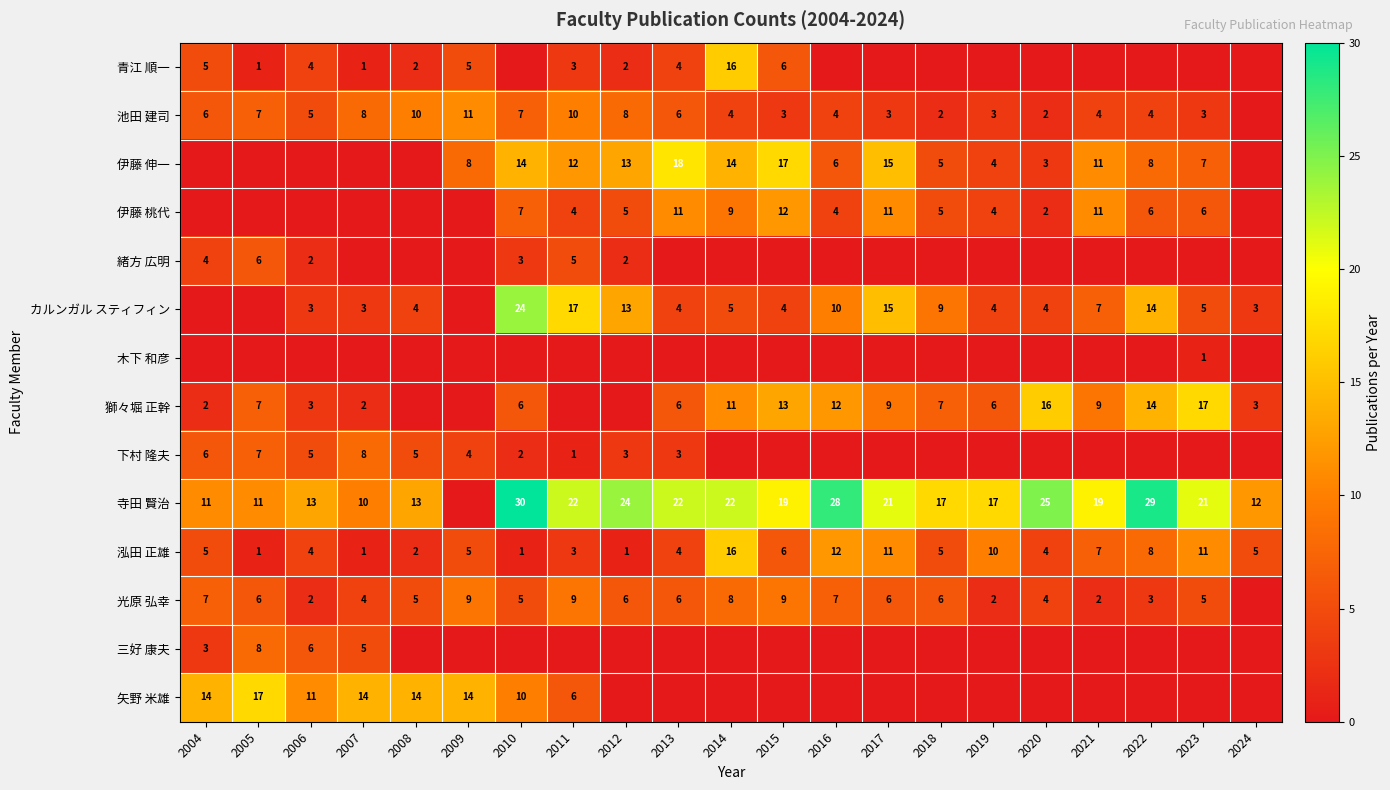

What is the difference between the highest and lowest values at 2015?

19